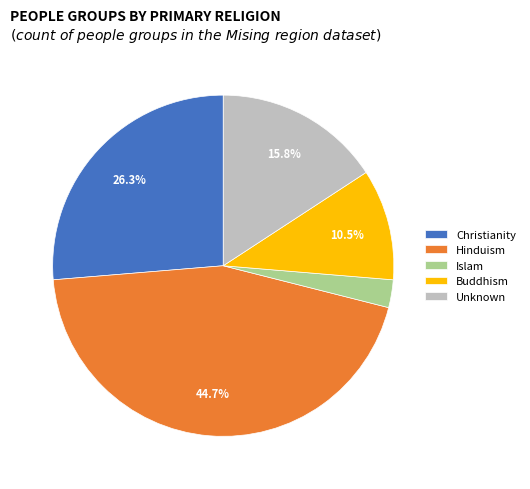

To the nearest percent, what is the difference between the Buddhism and Hinduism slice percentages?

34%